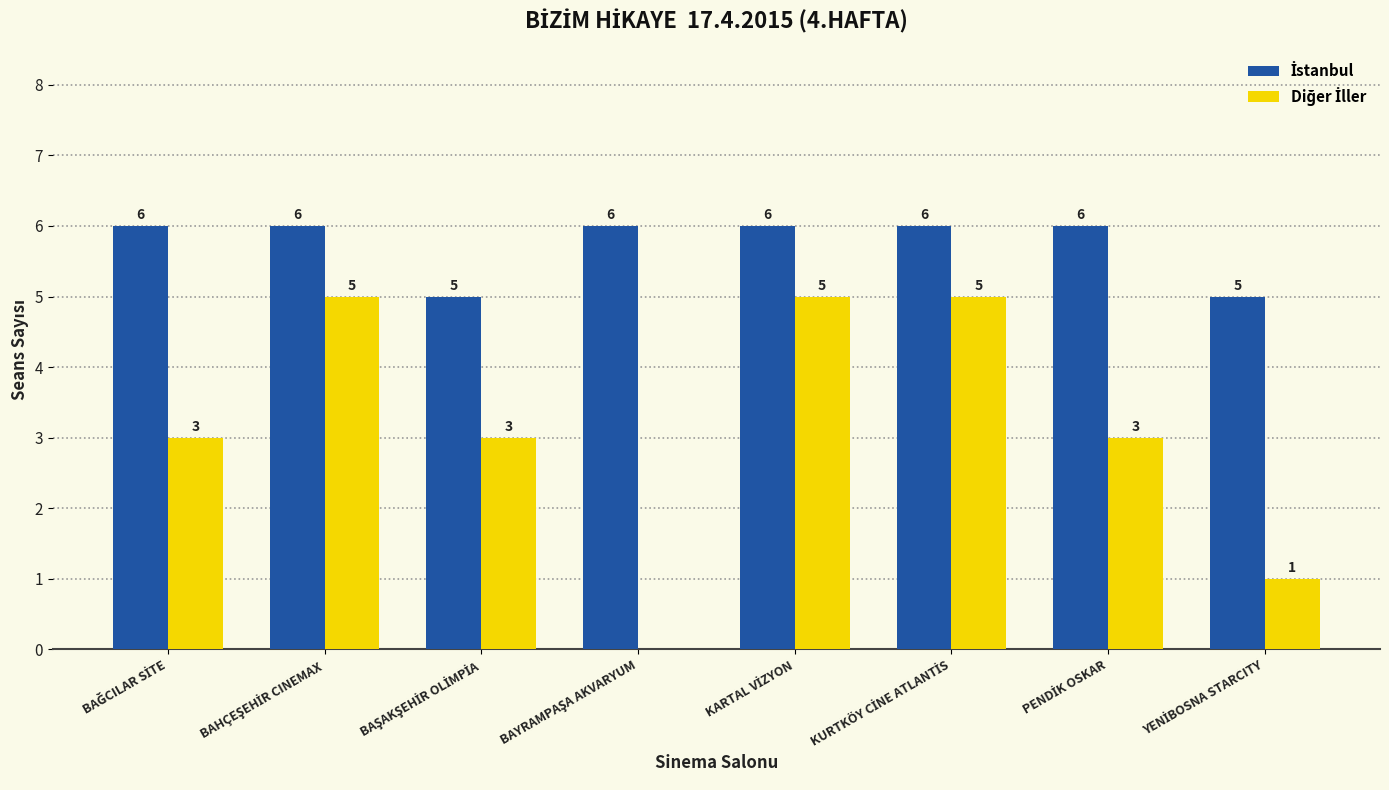

Are the bars horizontal?

No